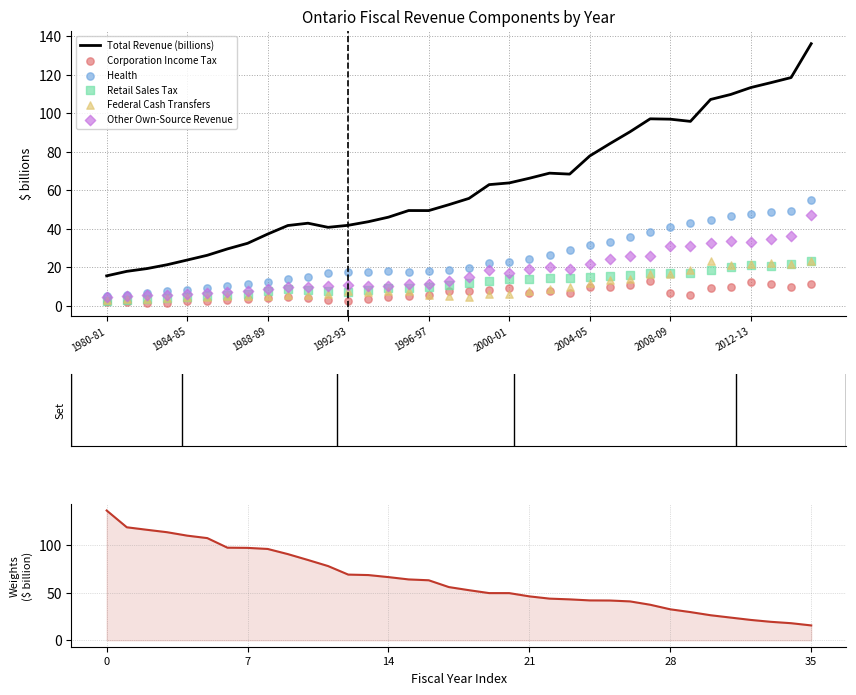

What are all the series names shown in the legend?

Corporation Income Tax, Health, Retail Sales Tax, Federal Cash Transfers, Other Own-Source Revenue, Total Revenue